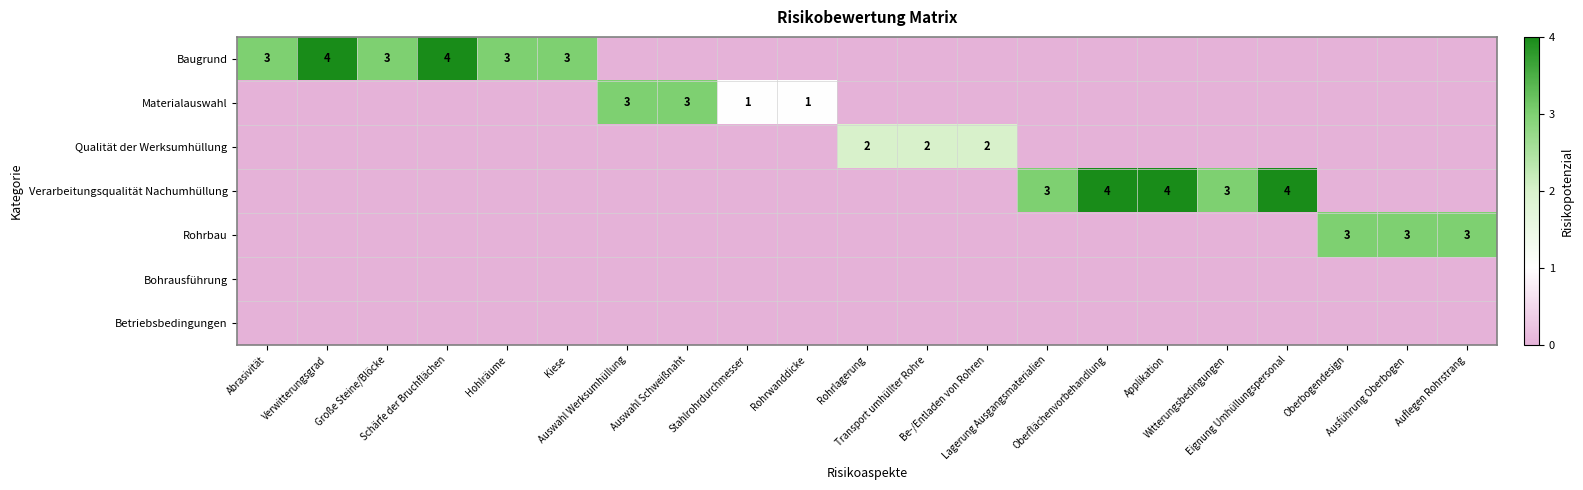

How many data points in Baugrund are above 0?

6